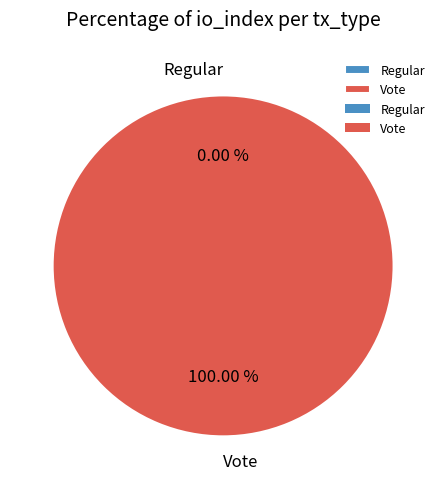

The Regular slice represents 1% of the pie. True or false?

False